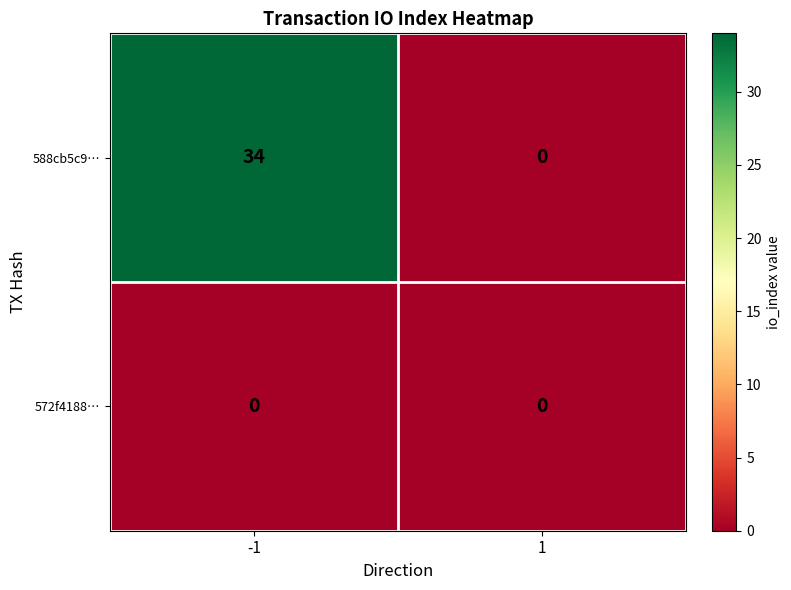

Which series has the largest range (max minus min)?

588cb5c9…